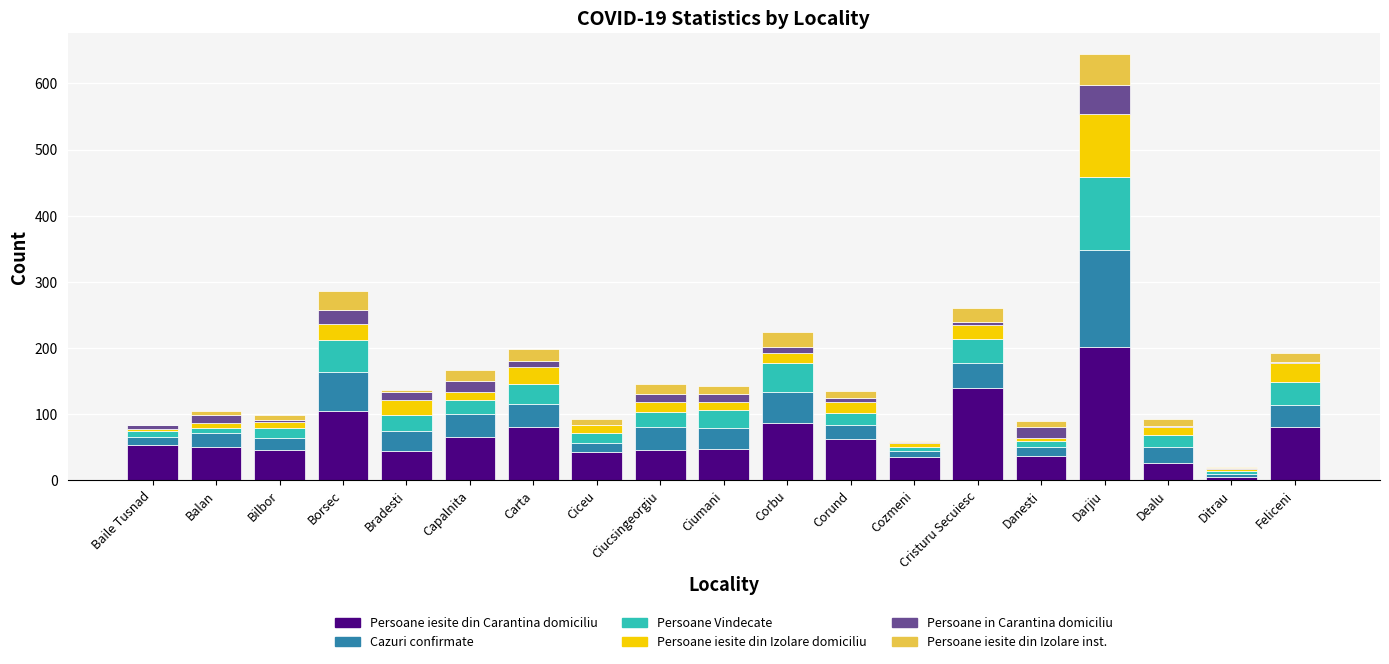

At which category is the sum across all series the highest?

Darjiu